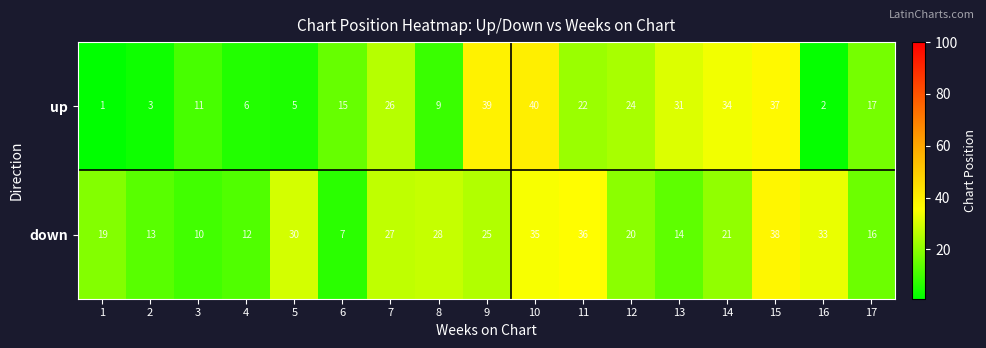

What is the average value of the down series?

23